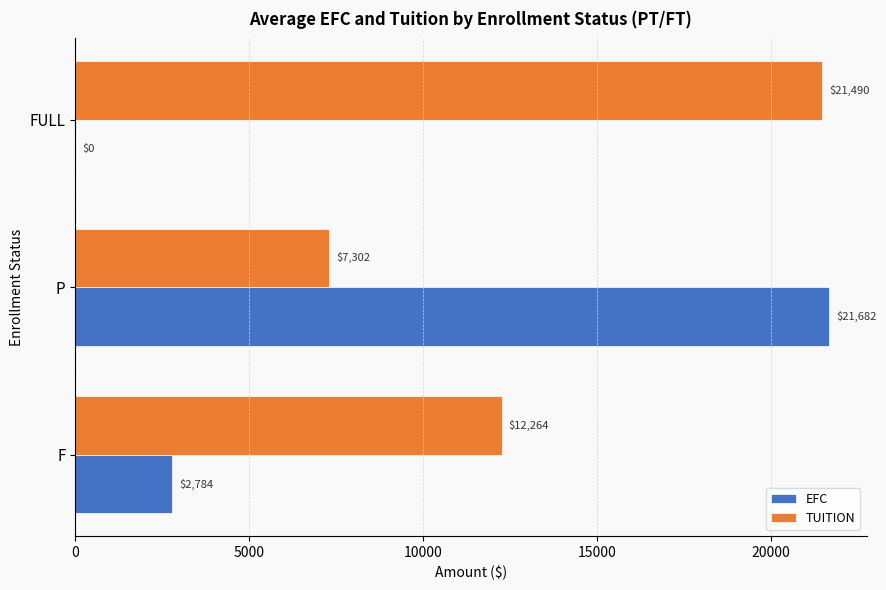

Which series has the largest total across all categories?

TUITION